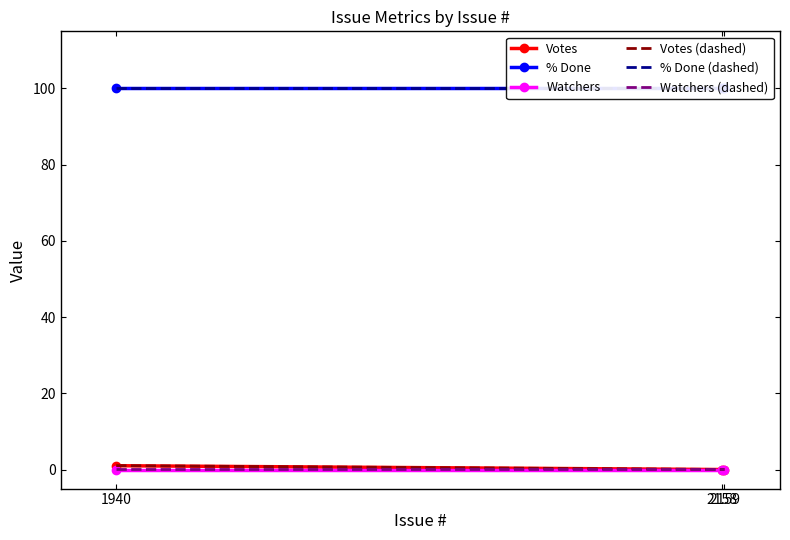

Between 2158 and 1940, which is larger?

1940